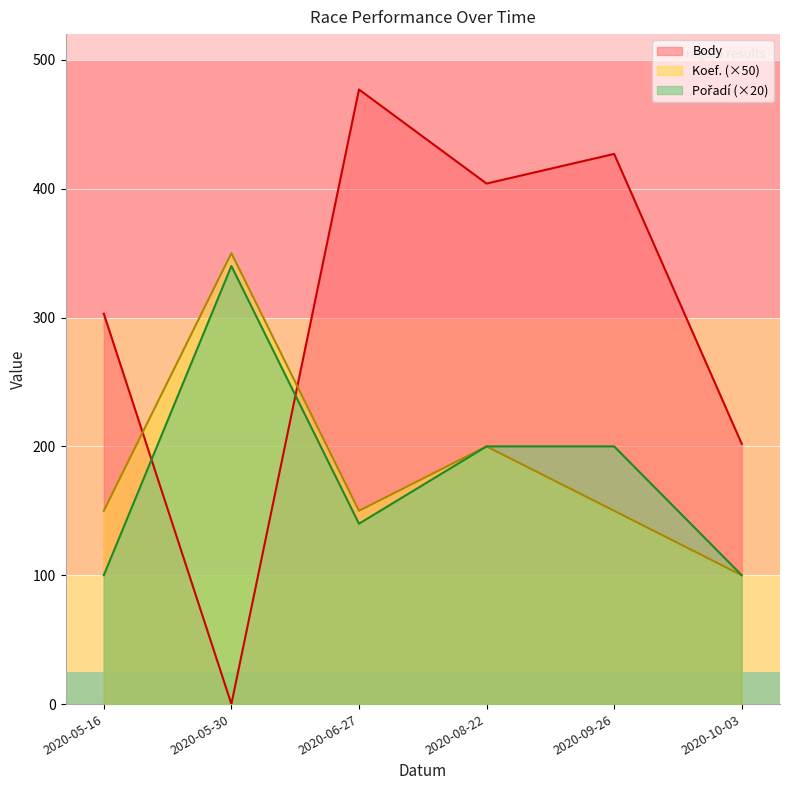

Where is the first local maximum for Koef.?

2020-05-30